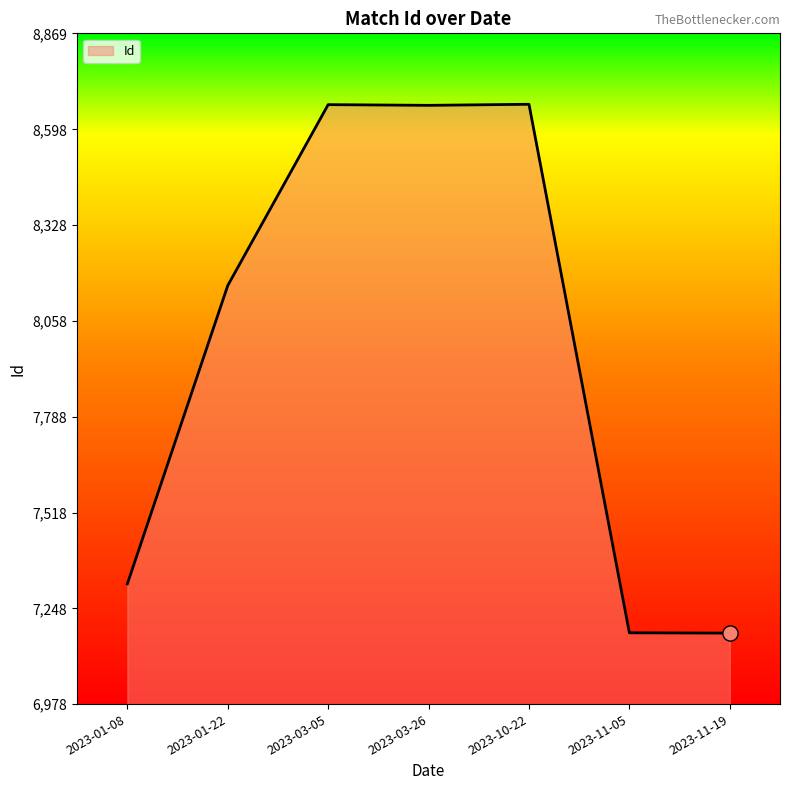

Between 2023-03-05 and 2023-11-19, which is larger?

2023-03-05